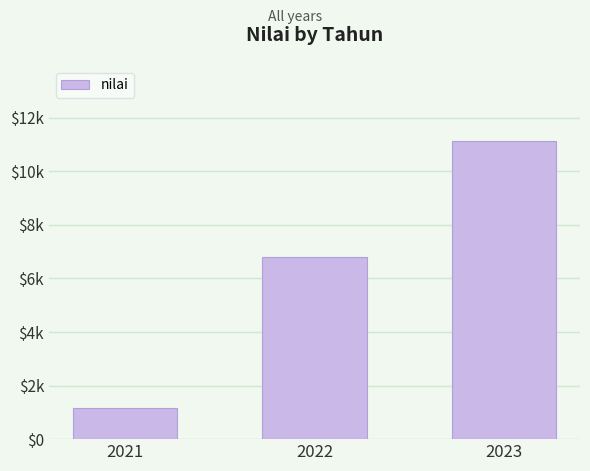

What value does the data have at 2023, to the nearest 100?

11100